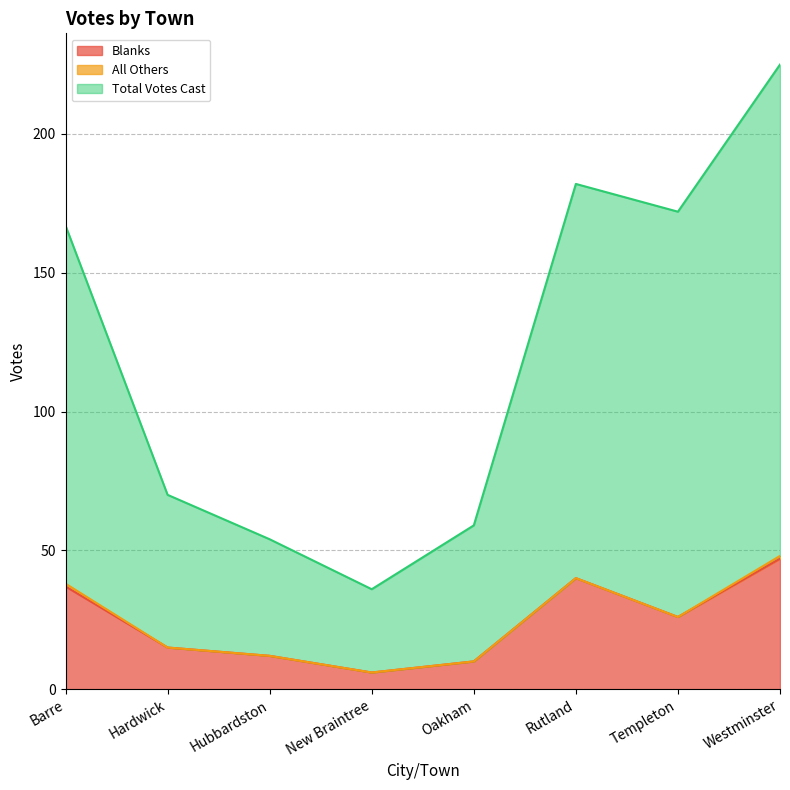

What is the spread (max minus min) of values at Hardwick?

55